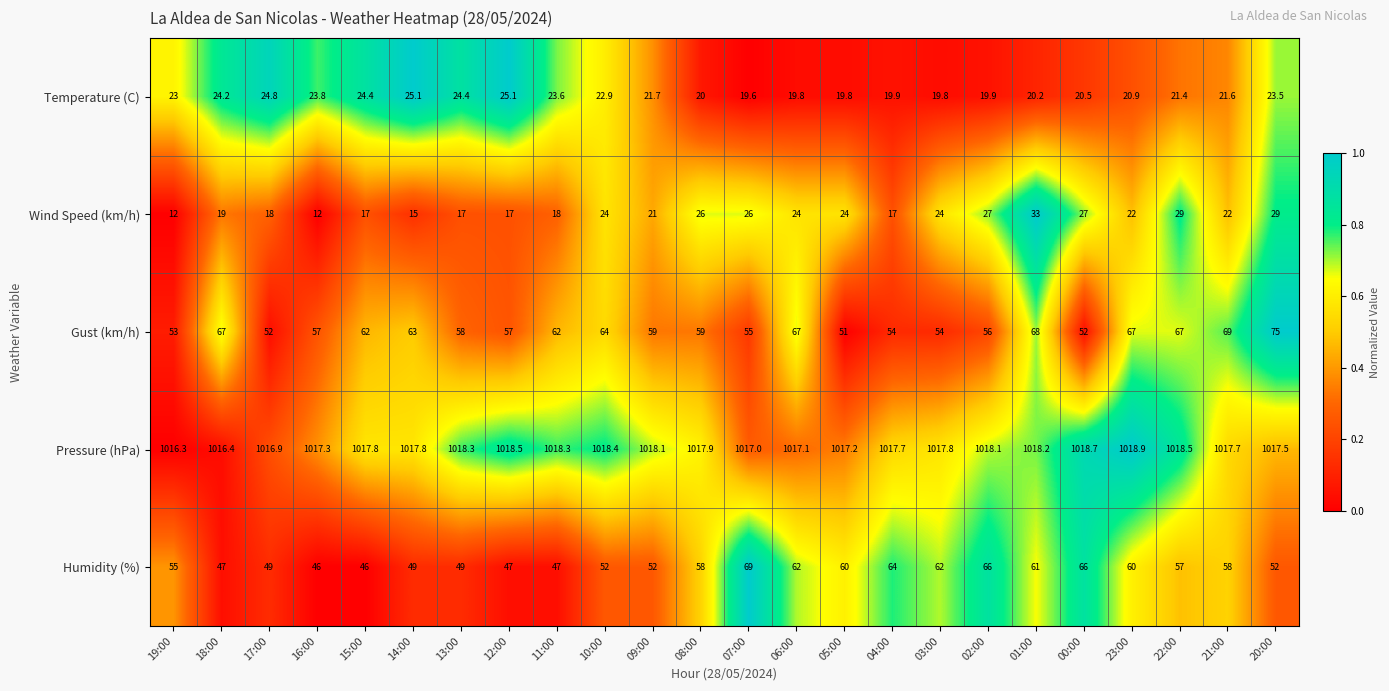

The Pressure (hPa) series shows 639.7 at 04:00. True or false?

False